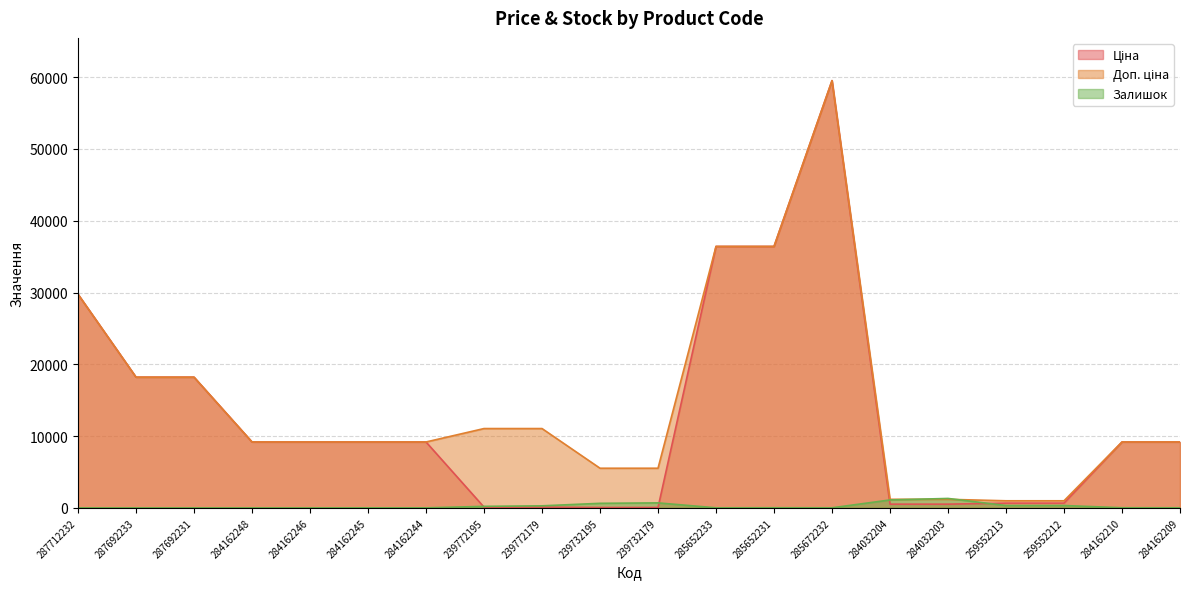

Reading left to right, extract all data points from this chart.

Ціна: 287712232=29761.5	287692233=18212.0	287692231=18212.0	284162248=9185.1	284162246=9185.1	284162245=9185.1	284162244=9185.1	239772195=110.5	239772179=110.5	239732195=55.3	239732179=55.3	285652233=36424.0	285652231=36424.0	285672232=59523.0	284032204=522.2	284032203=522.2	259552213=672.1	259552212=672.1	284162210=9185.1	284162209=9185.1
Доп. ціна: 287712232=29761.5	287692233=18212.0	287692231=18212.0	284162248=9185.1	284162246=9185.1	284162245=9185.1	284162244=9185.1	239772195=11055.0	239772179=11055.0	239732195=5528.0	239732179=5528.0	285652233=36424.0	285652231=36424.0	285672232=59523.0	284032204=1197.0	284032203=1197.0	259552213=992.7	259552212=992.7	284162210=9185.1	284162209=9185.1
Залишок: 287712232=0.0	287692233=0.0	287692231=0.0	284162248=0.0	284162246=0.0	284162245=11.0	284162244=9.0	239772195=218.0	239772179=290.0	239732195=640.0	239732179=702.0	285652233=14.0	285652231=23.0	285672232=16.0	284032204=1110.0	284032203=1319.0	259552213=331.0	259552212=334.0	284162210=23.0	284162209=17.0